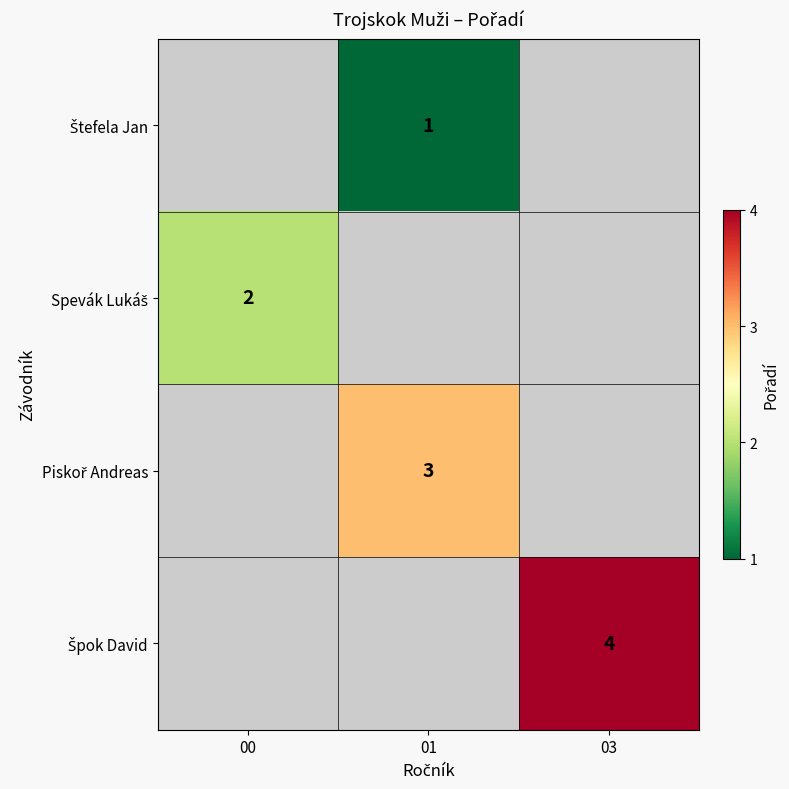

At which label does Spevák Lukáš reach its peak?

00